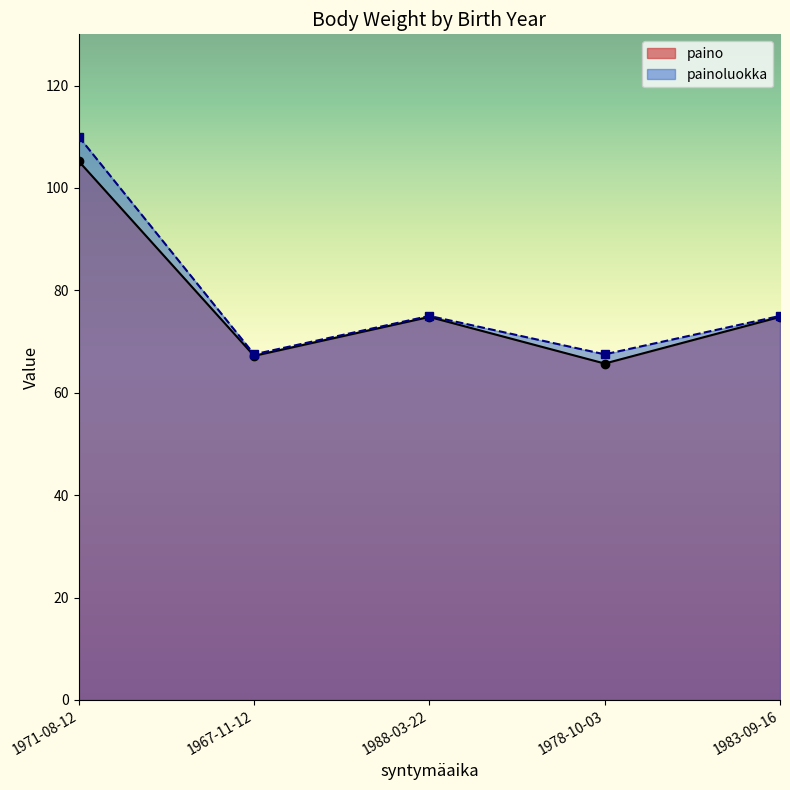

What is the sum of the paino values at 1971-08-12 and 1988-03-22?

180.0